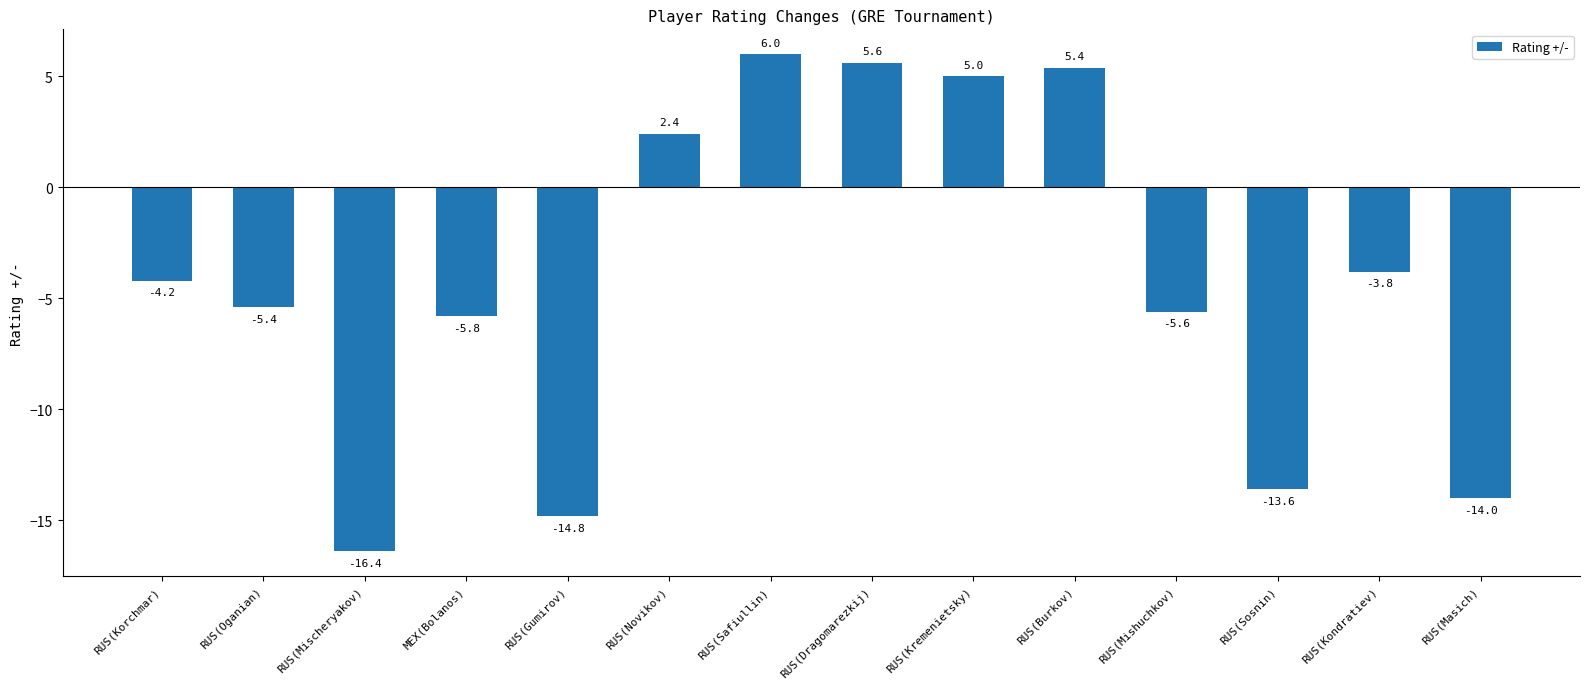

True or false: the data shows 4.2 at RUS(Novikov).

False